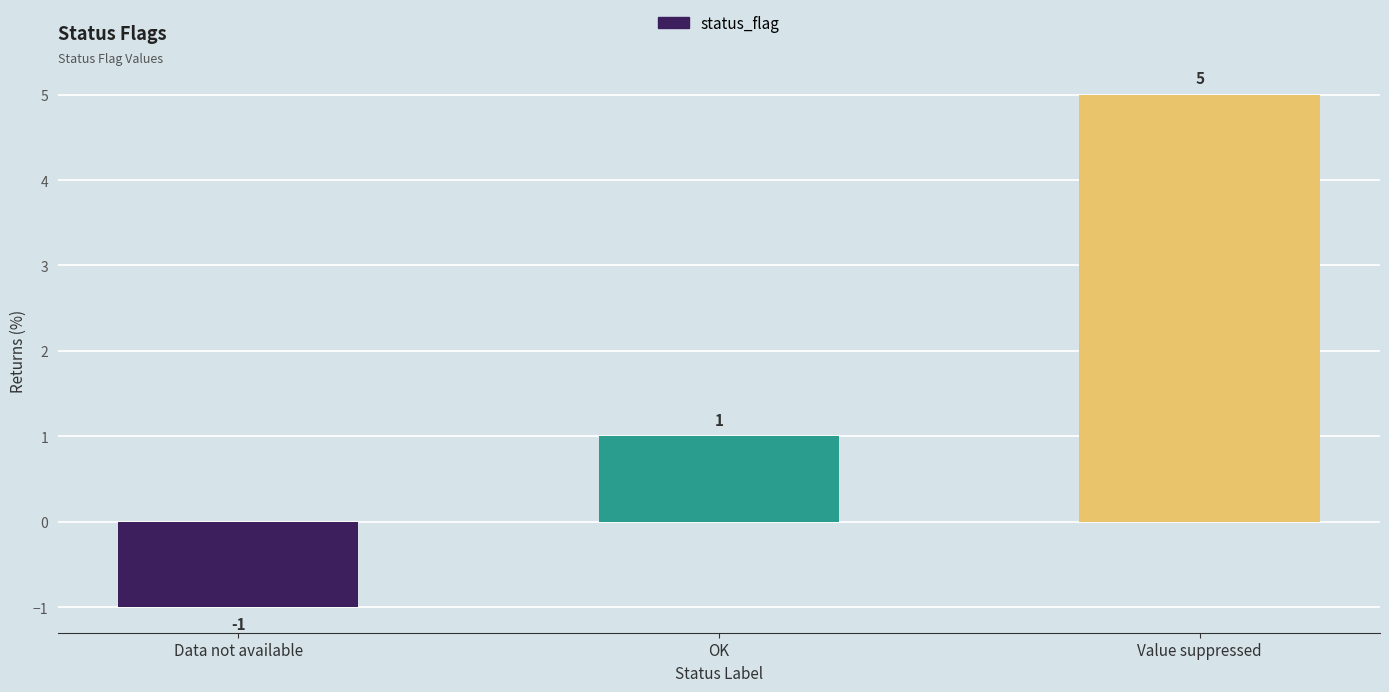

Reading left to right, extract all data points from this chart.

-1	1	5